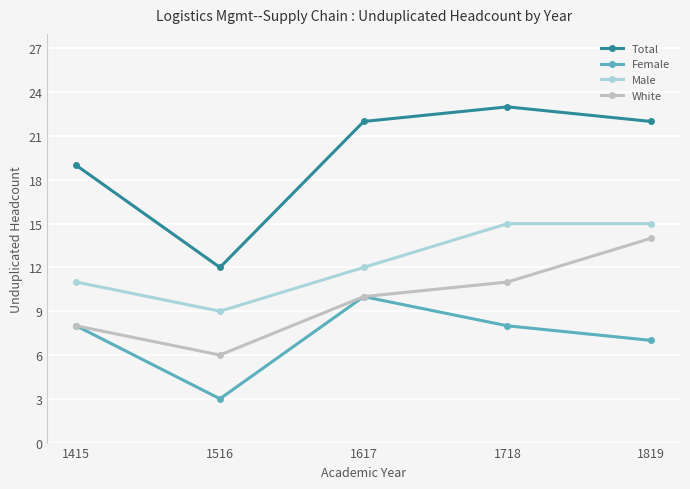

Reading left to right, extract all data points from this chart.

Total: 19	12	22	23	22
Female: 8	3	10	8	7
Male: 11	9	12	15	15
White: 8	6	10	11	14